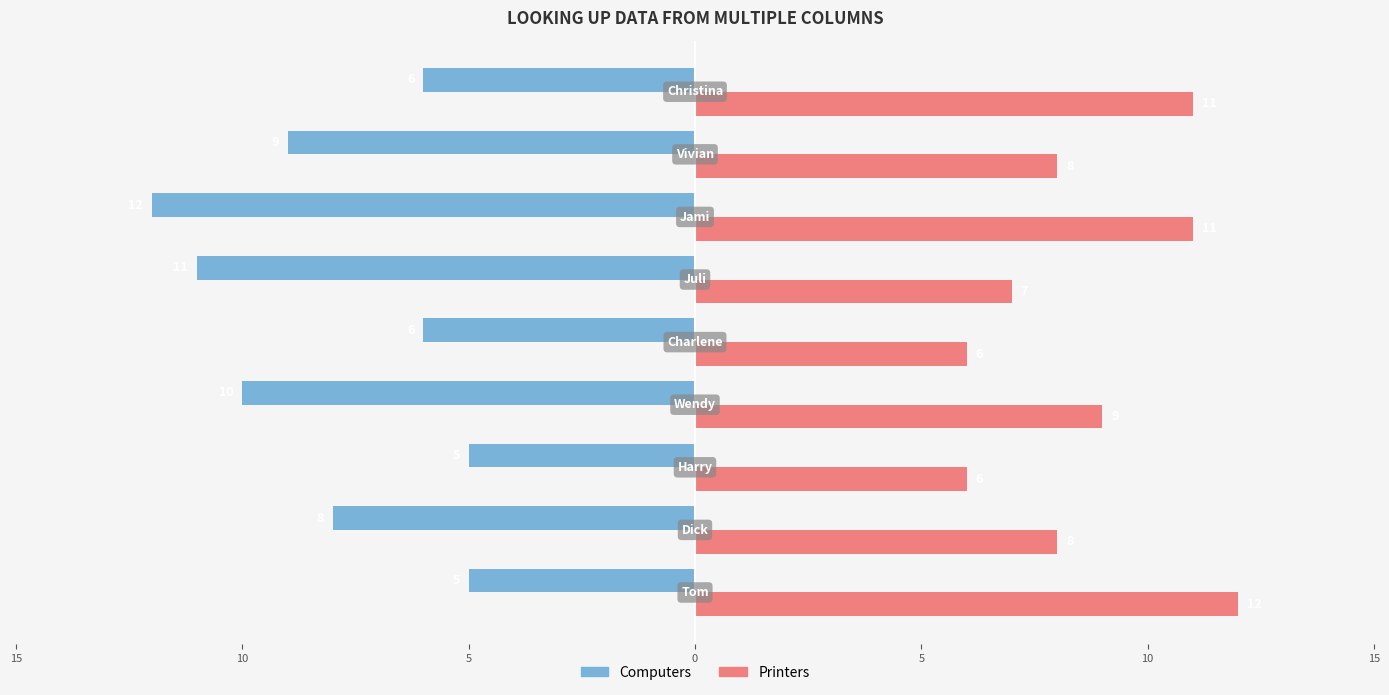

What are all the series names shown in the legend?

Computers, Printers